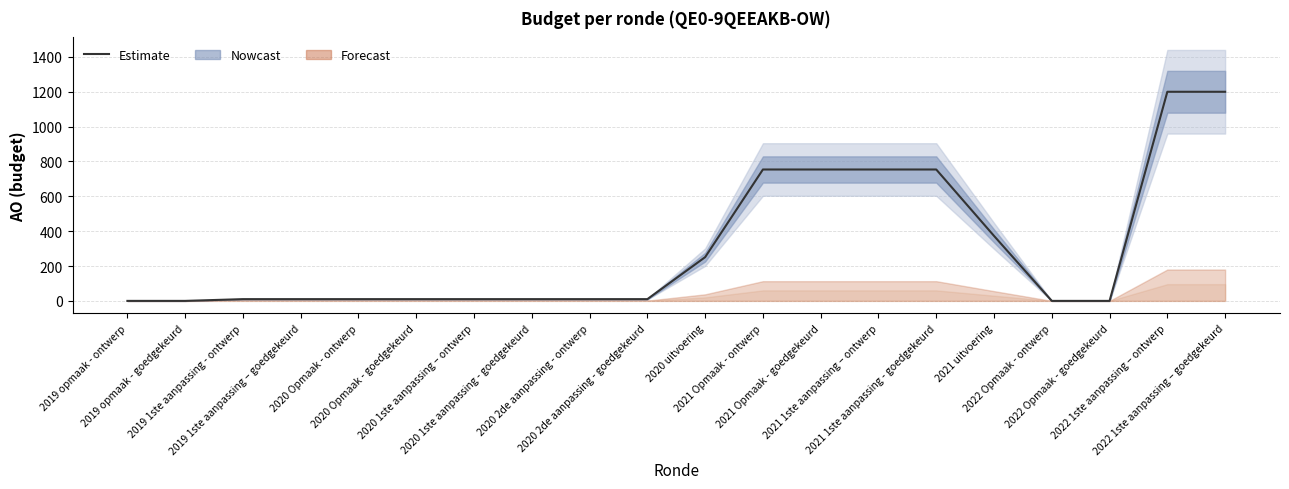

True or false: the data shows 2091 at 2022 1ste aanpassing – goedgekeurd.

False